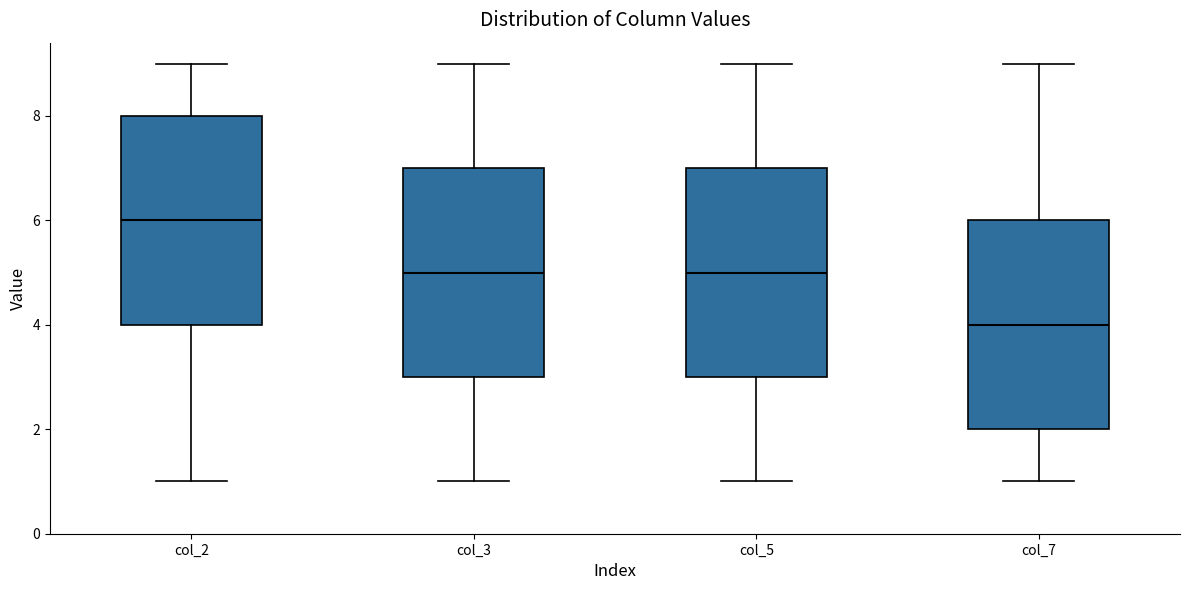

Reading left to right, transcribe this box plot: for each box, give where its median line is, the range the box spans, and where its two whiskers end, as read against the y-axis. The values are not printed on the chart, so give them approximately, as read against the axis.

col_2: median 6, box 4 to 8, whiskers 1 to 9
col_3: median 5, box 3 to 7, whiskers 1 to 9
col_5: median 5, box 3 to 7, whiskers 1 to 9
col_7: median 4, box 2 to 6, whiskers 1 to 9